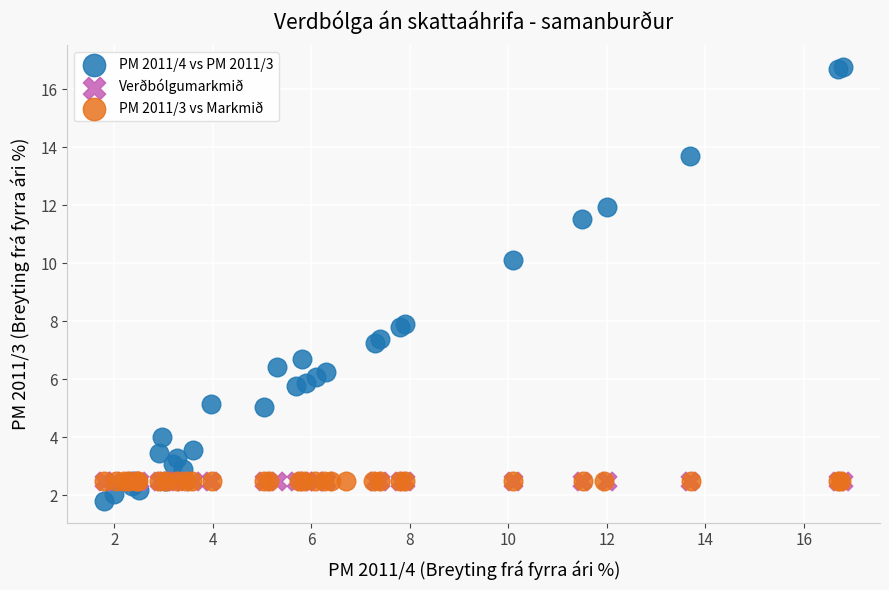

What are all the series names shown in the legend?

PM 2011/4 vs PM 2011/3, Verðbólgumarkmið, PM 2011/3 vs Markmið